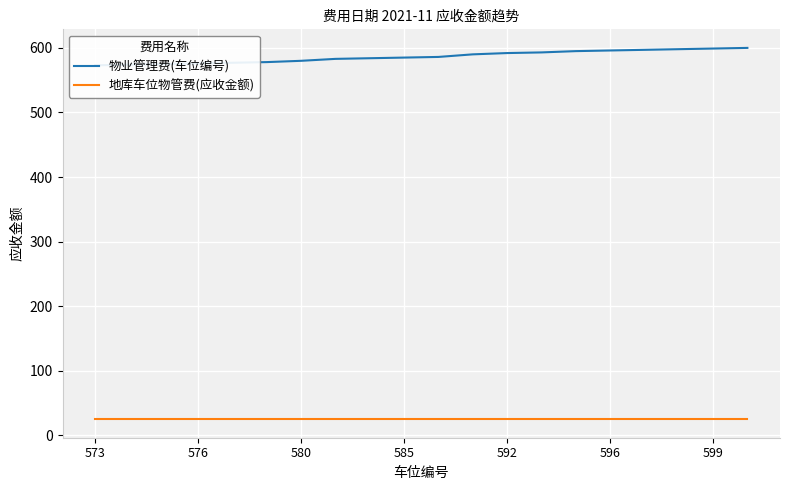

True or false: 地库车位物管费(应收金额) and 物业管理费(车位编号) cross at least once.

False